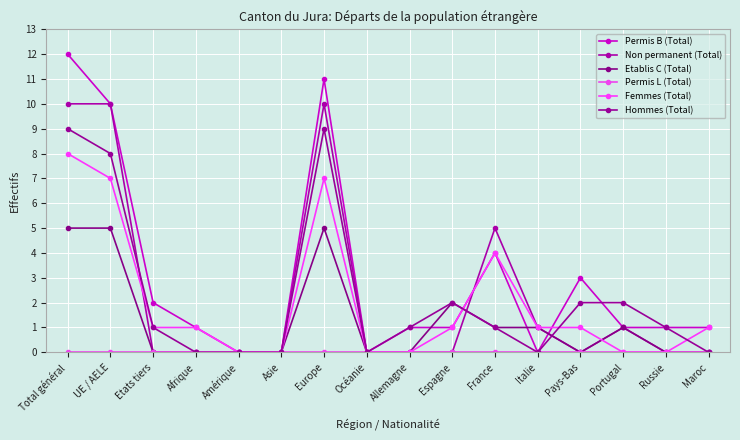

True or false: Femmes (Total) has more than 2 interior local peaks.

False